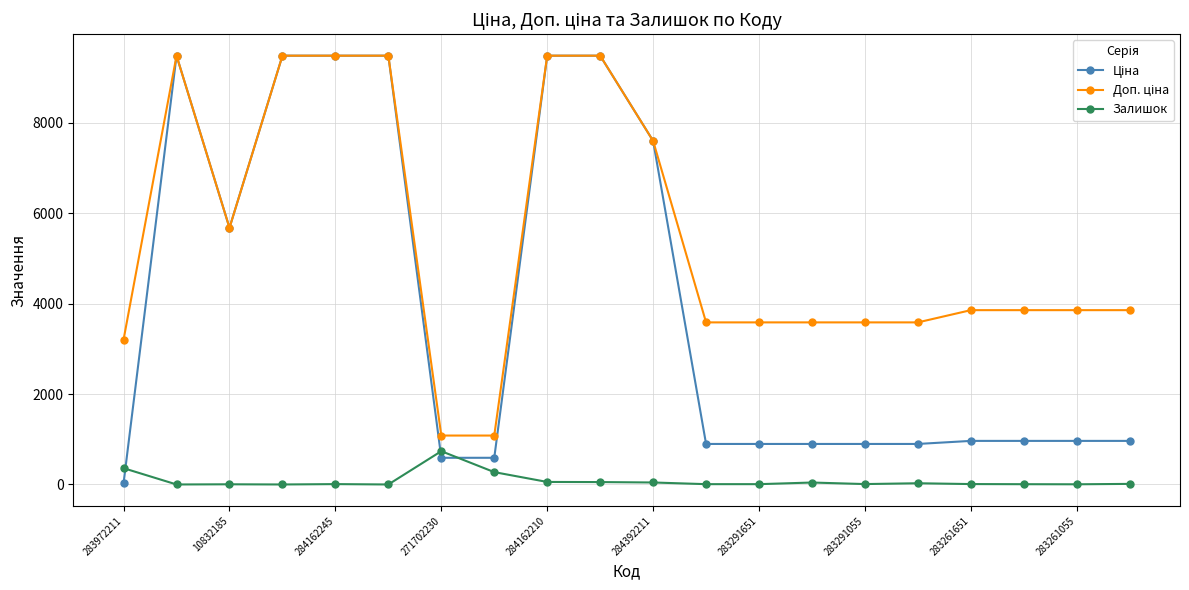

Count the number of categories in the chart.

20